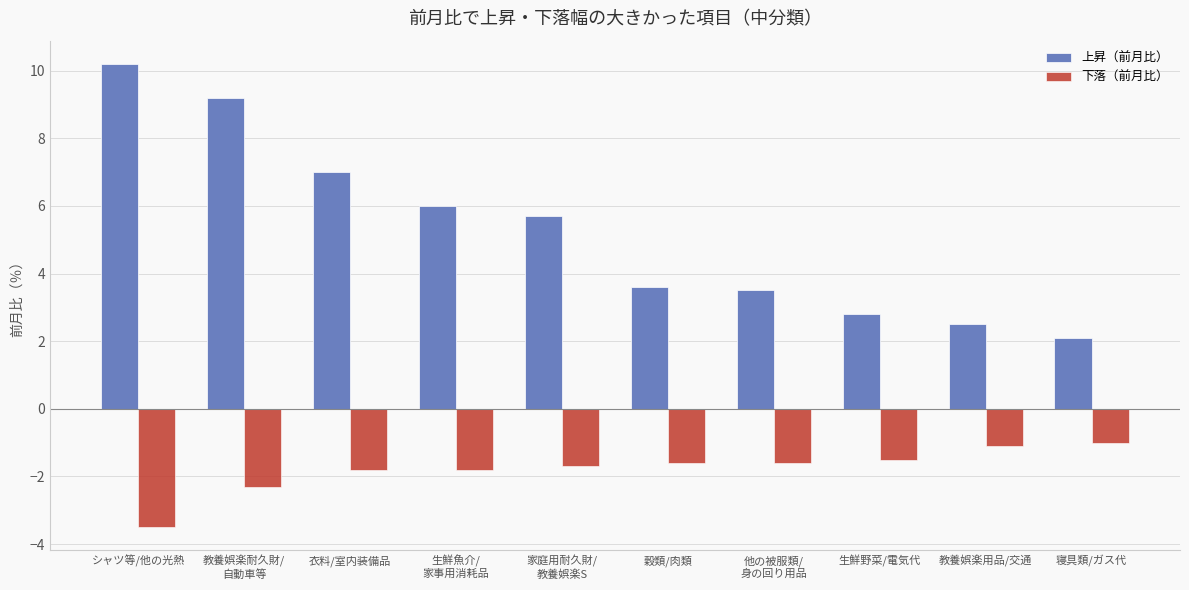

List the series in order of their overall mean, lowest first.

下落（前月比）, 上昇（前月比）